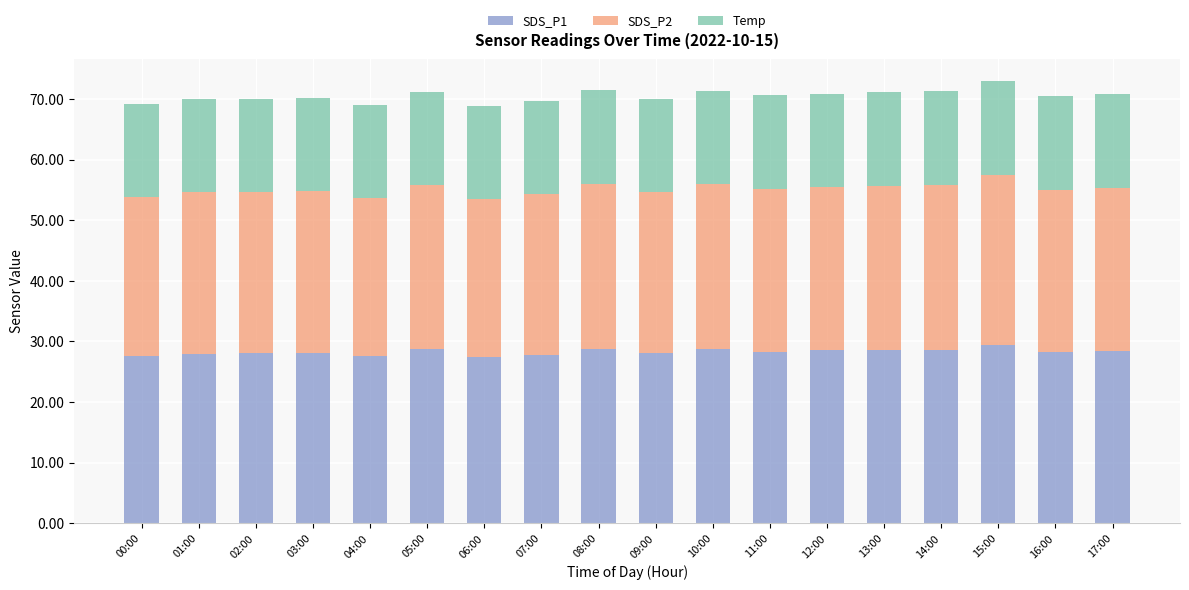

Is it true that SDS_P1 equals 12.7 at 09:00?

False